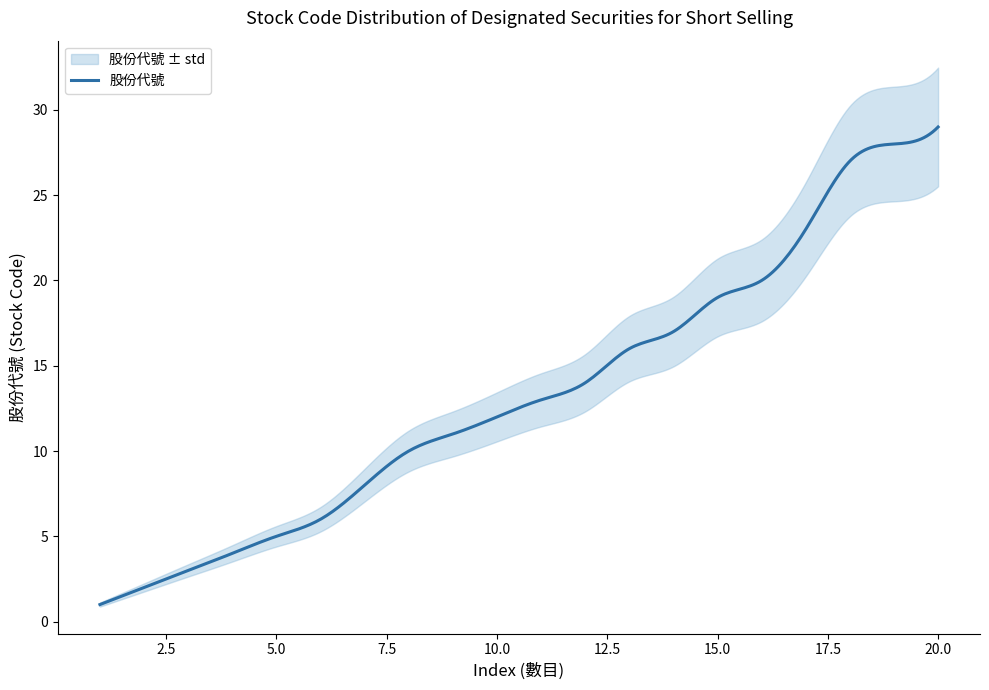

How many values exceed 13?

9